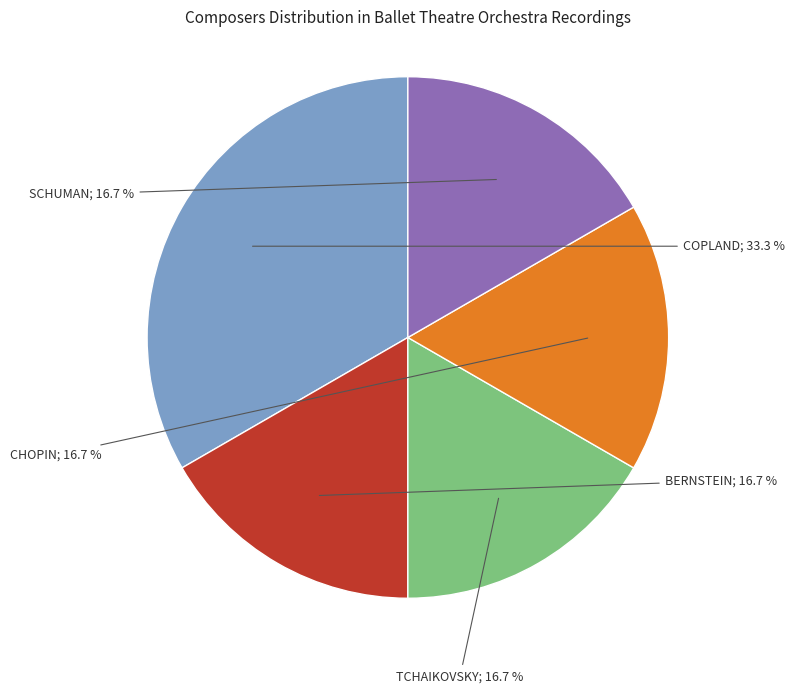

Does any single category account for the majority?

No